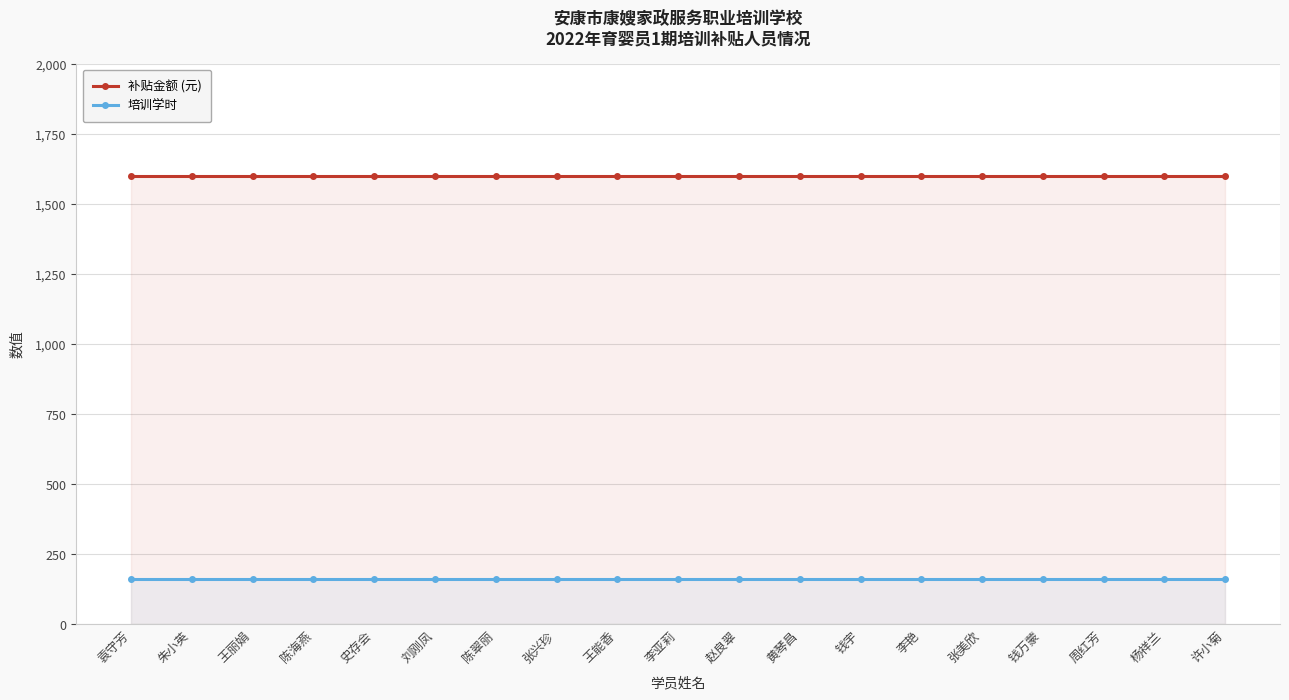

At which label is 补贴金额 (元) closest to 1600?

袁守芳